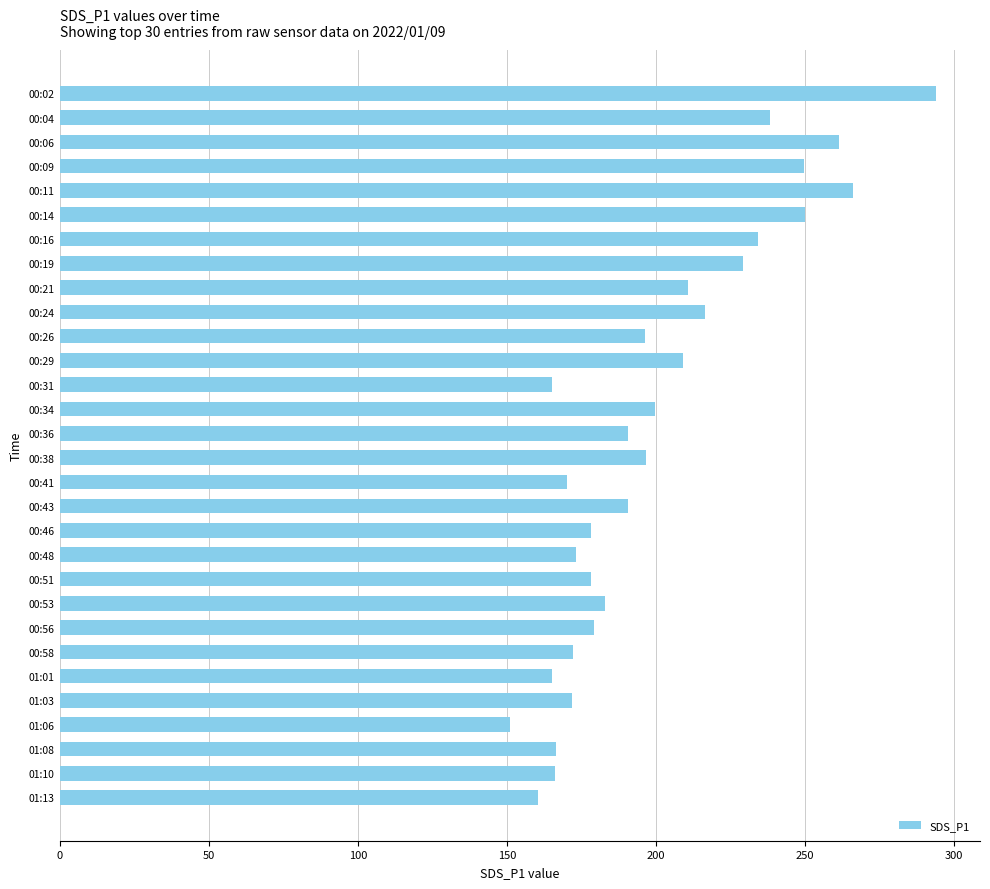

What is the label of the 1st bar from the bottom?

01:13